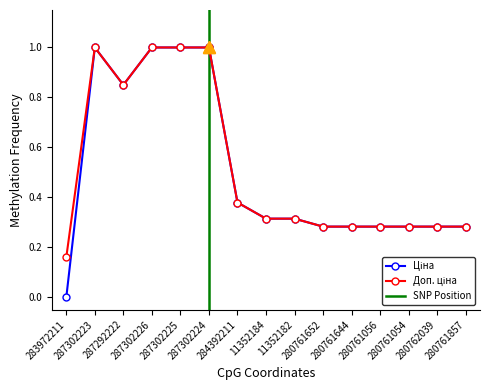

What is the approximate value of Доп. ціна at 280762039?

0.3